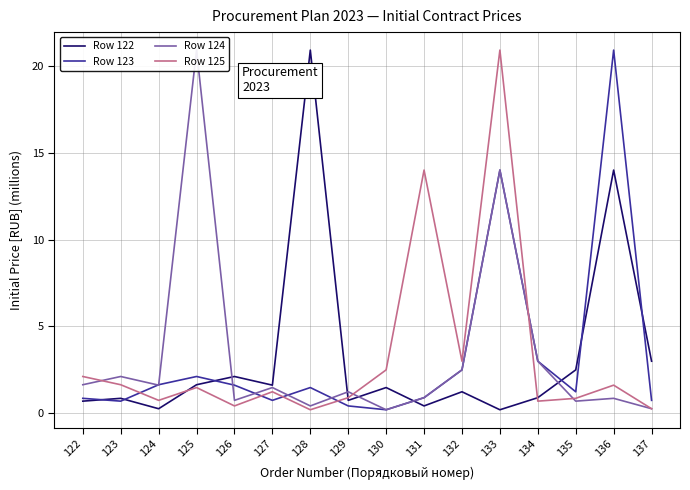

Reading left to right, extract all data points from this chart.

Row 122: 122=0.7	123=0.9	124=0.3	125=1.6	126=2.1	127=1.6	128=20.9	129=0.7	130=1.5	131=0.4	132=1.2	133=0.2	134=0.9	135=2.5	136=14.0	137=3.0
Row 123: 122=0.9	123=0.7	124=1.6	125=2.1	126=1.6	127=0.7	128=1.5	129=0.4	130=0.2	131=0.9	132=2.5	133=14.0	134=3.0	135=1.2	136=20.9	137=0.7
Row 124: 122=1.6	123=2.1	124=1.6	125=20.9	126=0.7	127=1.5	128=0.4	129=1.2	130=0.2	131=0.9	132=2.5	133=14.0	134=3.0	135=0.7	136=0.9	137=0.3
Row 125: 122=2.1	123=1.6	124=0.7	125=1.5	126=0.4	127=1.2	128=0.2	129=0.9	130=2.5	131=14.0	132=3.0	133=20.9	134=0.7	135=0.9	136=1.6	137=0.3